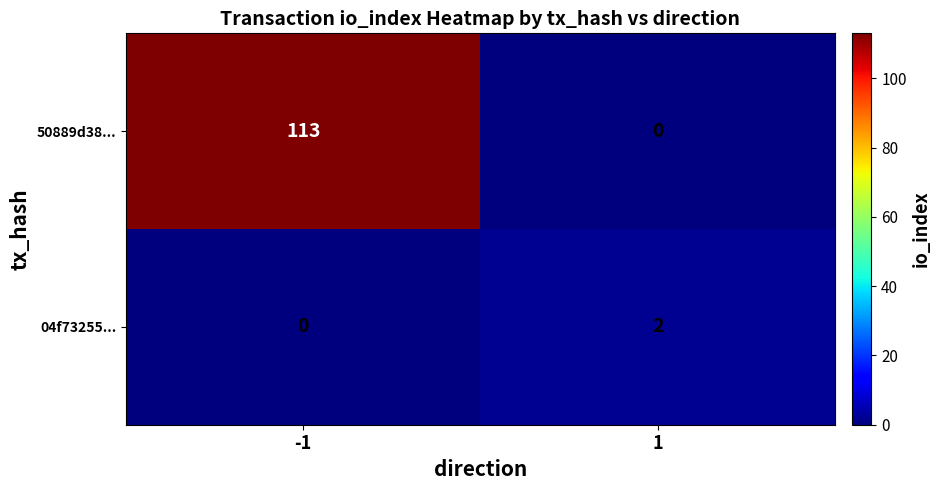

What is the maximum value for 50889d38...?

113